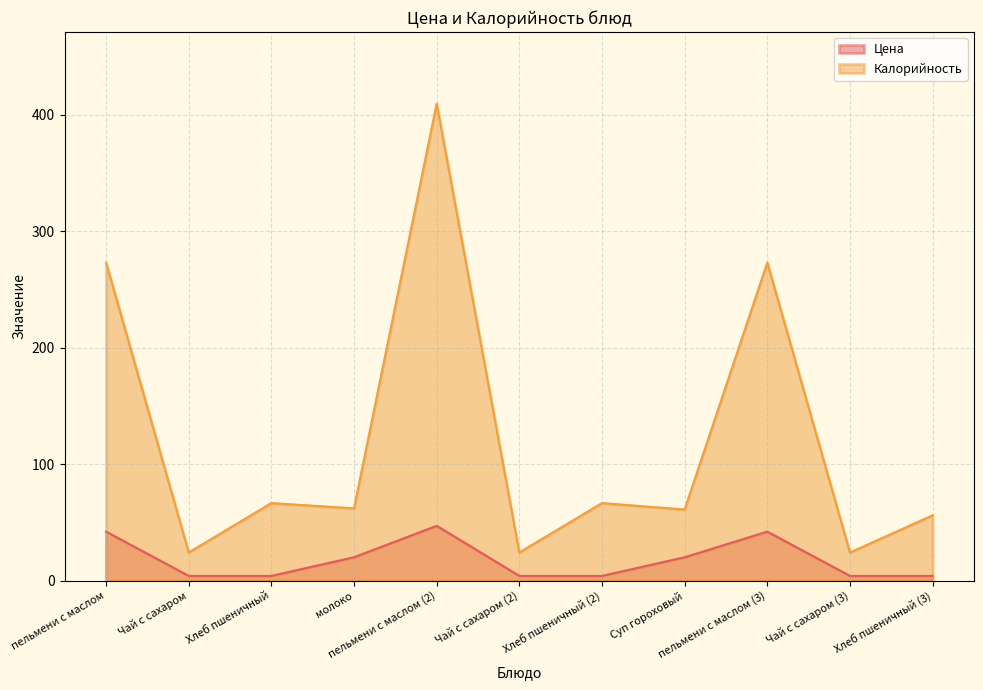

Which series has the largest total across all categories?

Калорийность